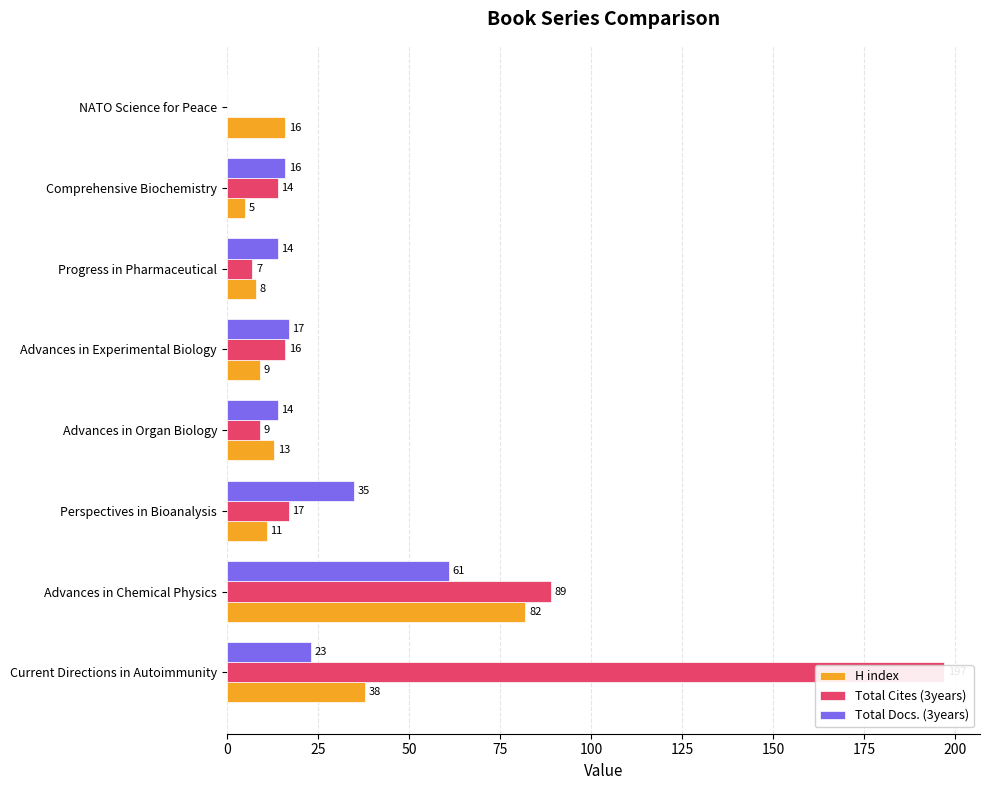

Does the chart contain any negative values?

No